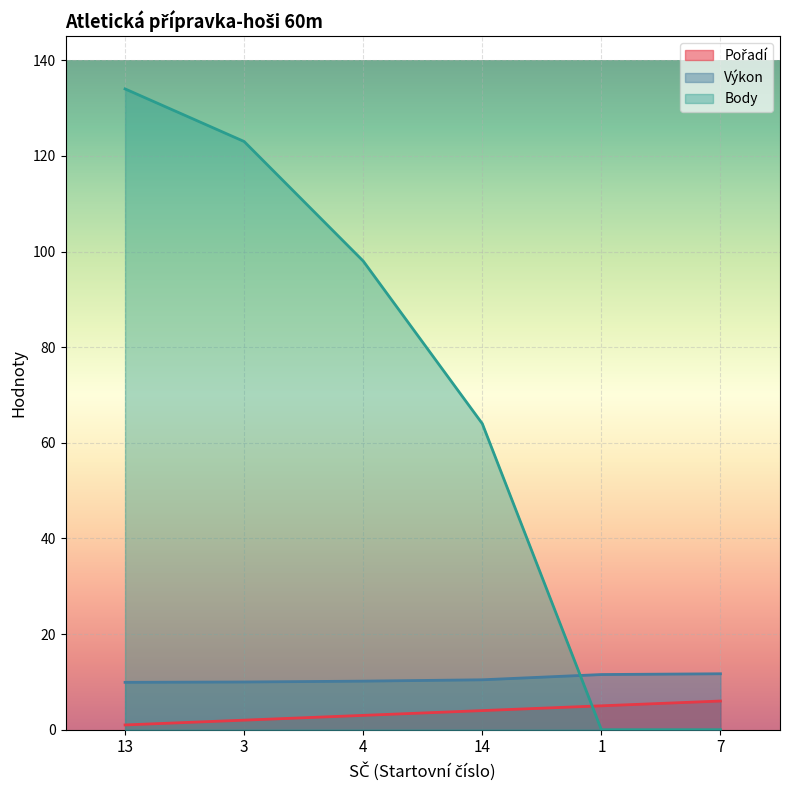

What is the label of the 4th point from the left?

14